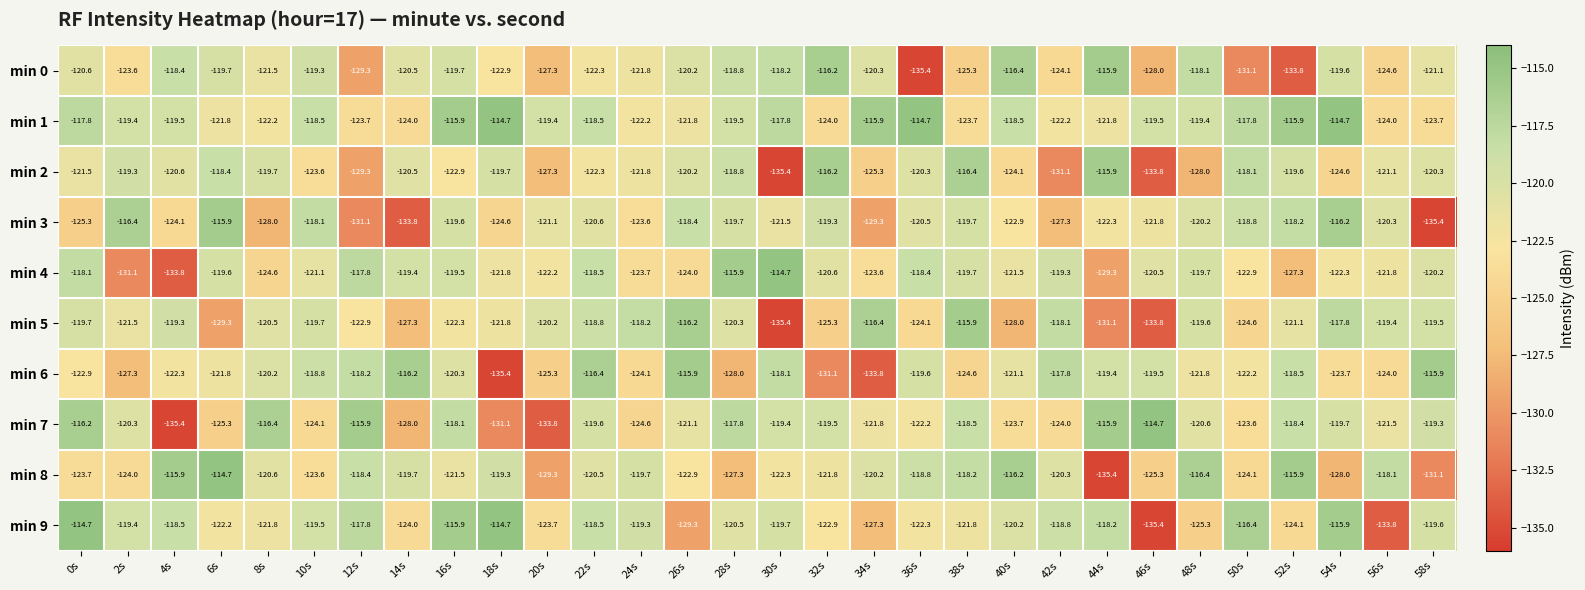

How many distinct data groups are displayed?

10